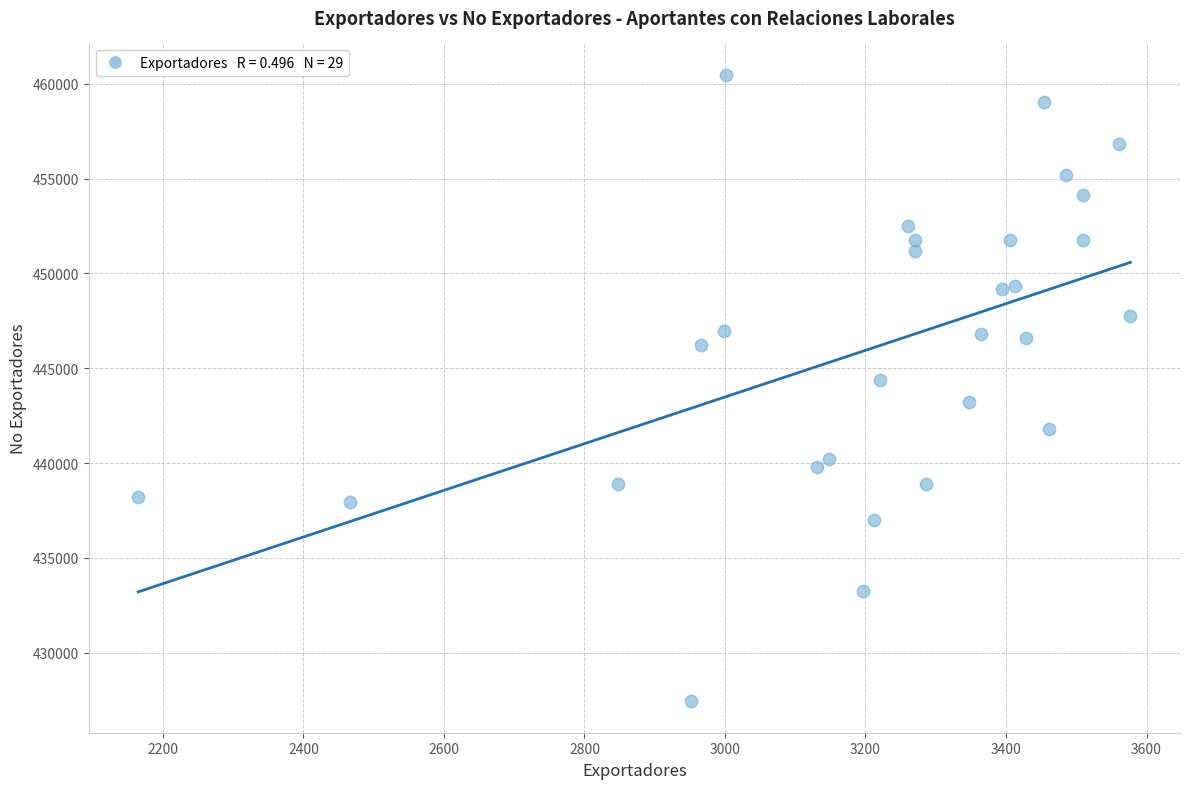

What is the range of Y values (max minus min)?

33047